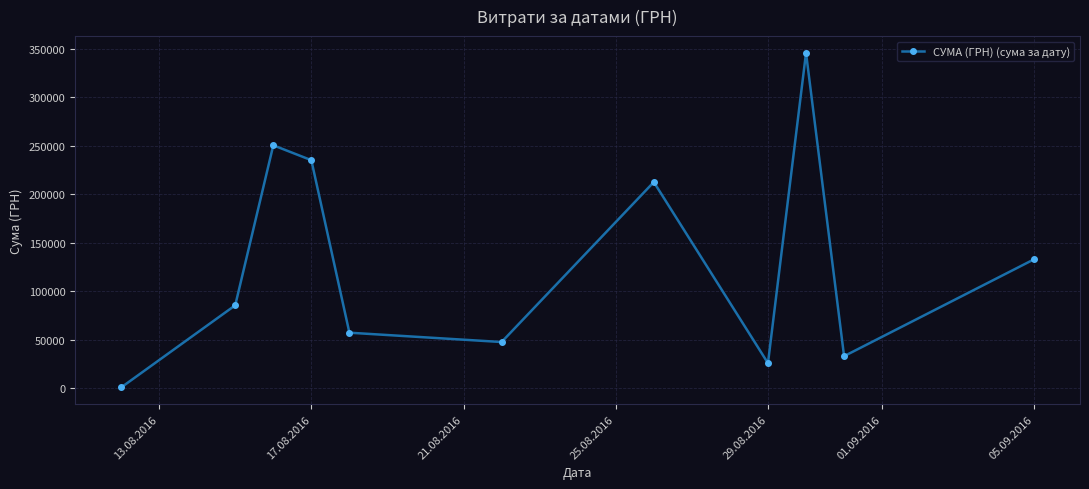

What is the value of the 11th point from the left?

133168.7